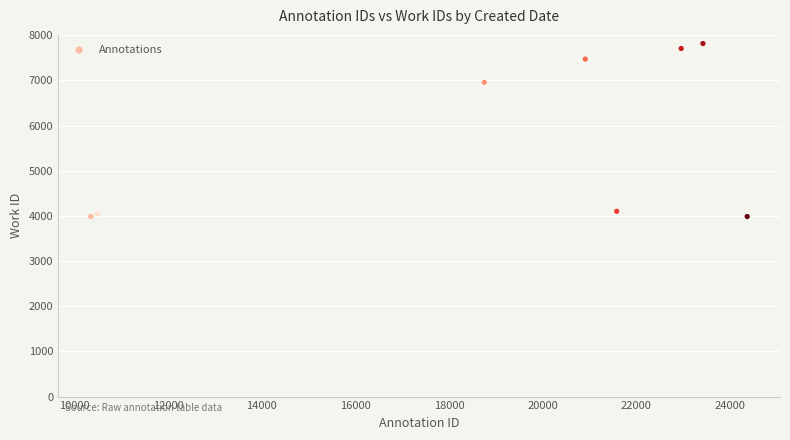

What Y value in the scatter plot is closest to 5901?

6957